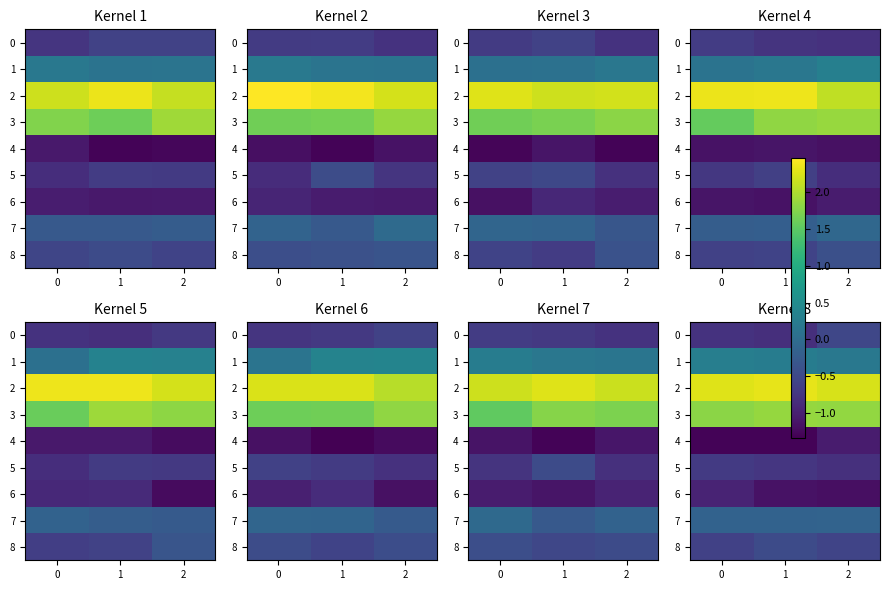

At which label is 4 closest to -1?

2